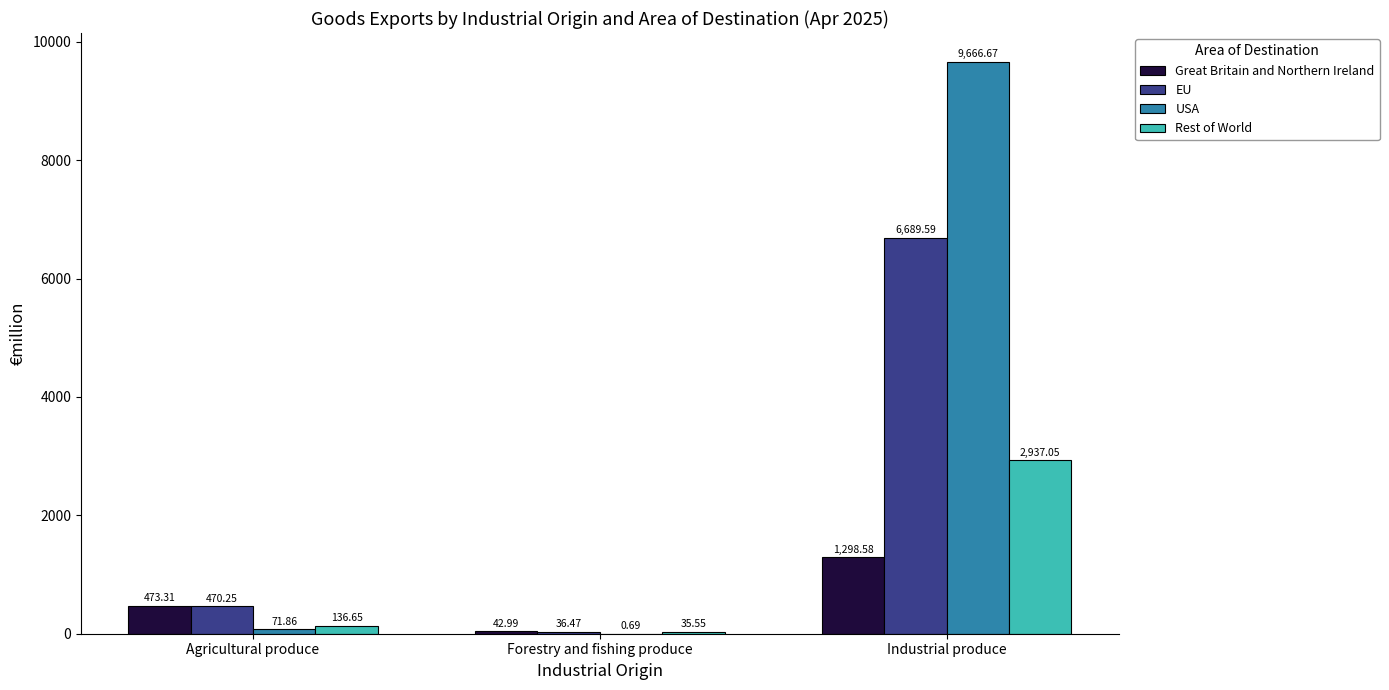

Between Agricultural produce and Forestry and fishing produce, which series saw the biggest shift?

EU